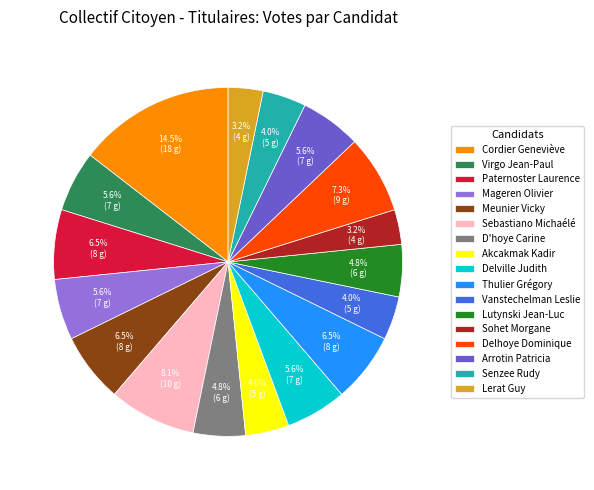

Which category has the biggest portion of the pie?

Cordier Geneviève